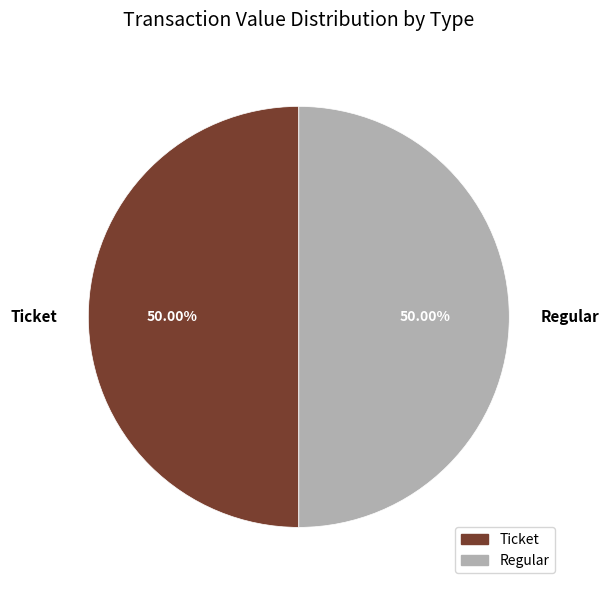

Approximately how many times larger is the value at Ticket compared to Regular?

1.0